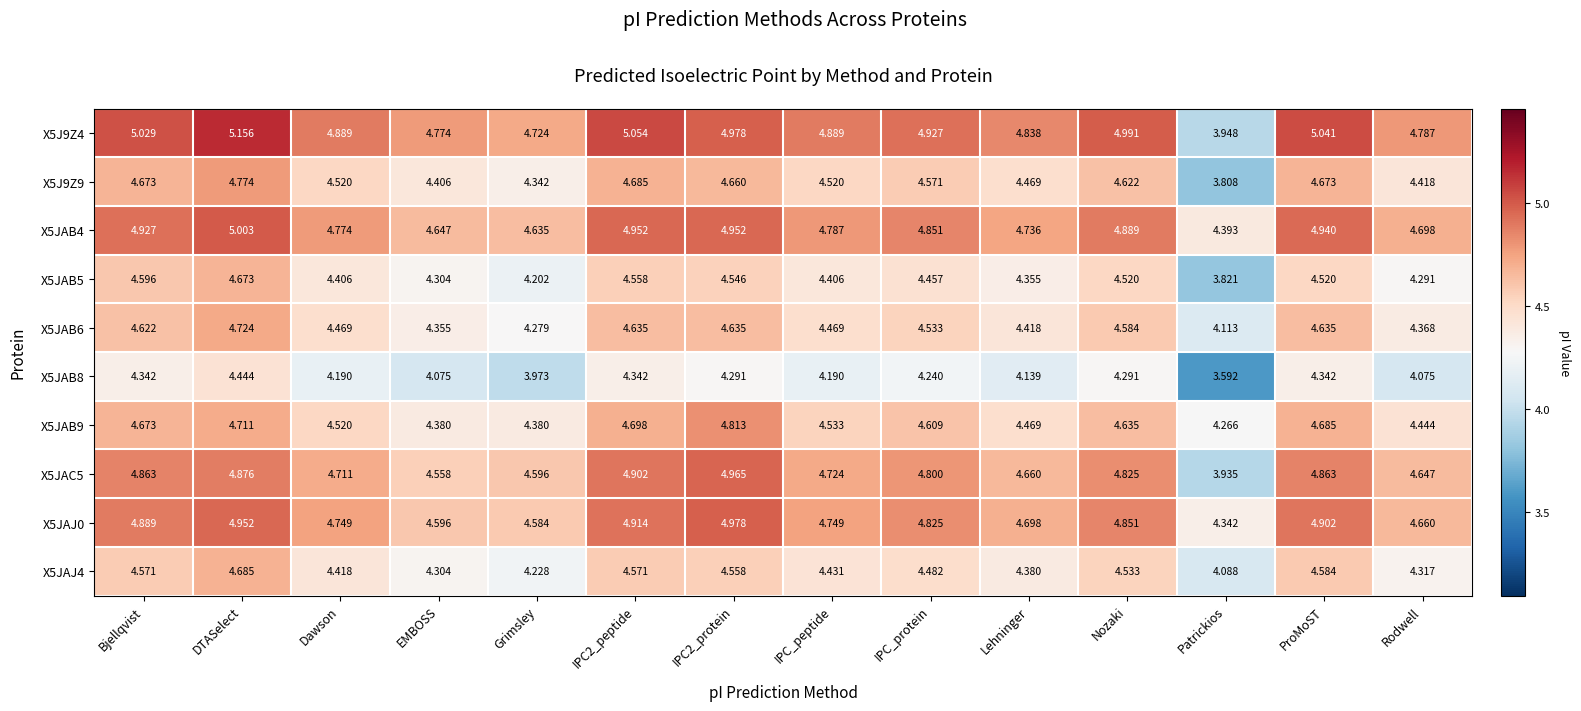

At which category does the chart reach its minimum across all series?

Patrickios